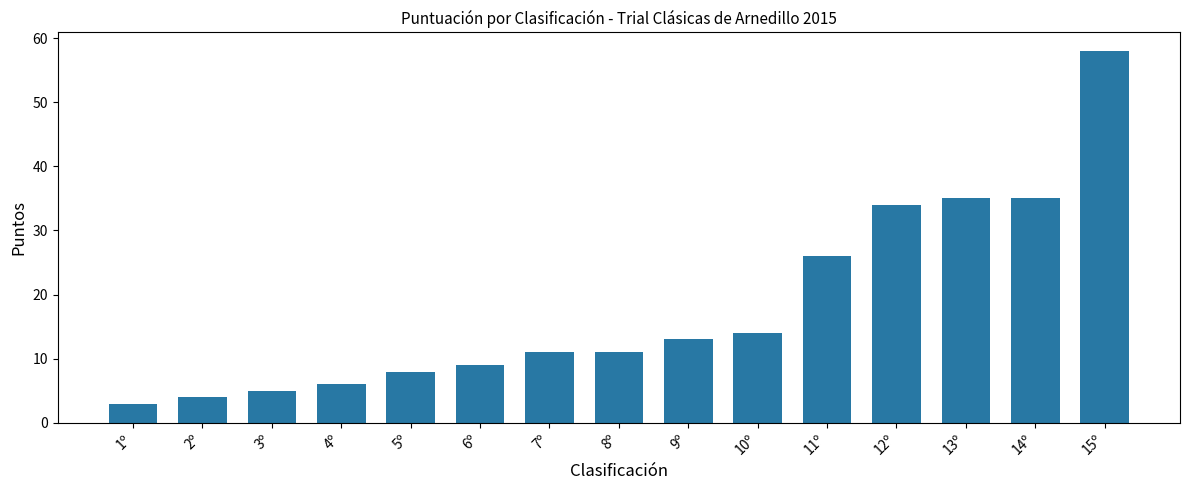

Approximately how many times larger is the value at 5º compared to 10º?

0.6